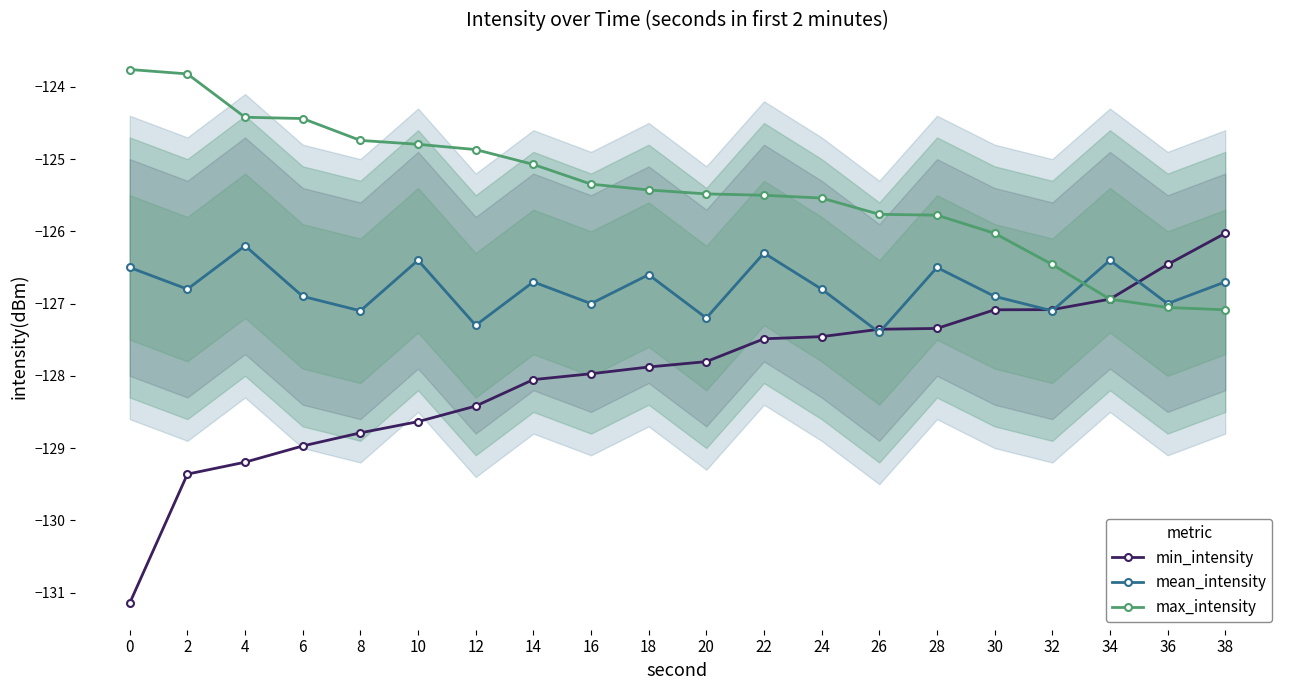

Which series has the largest total across all categories?

max_intensity